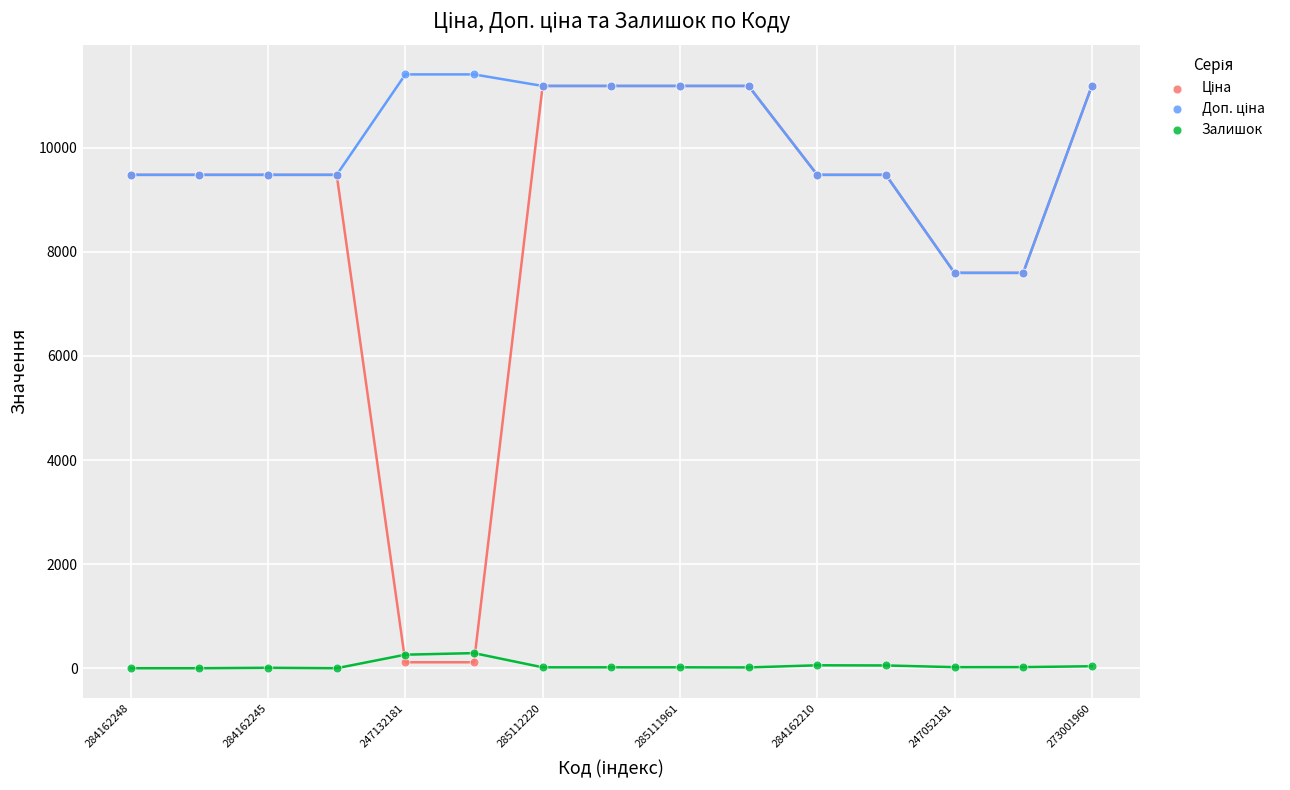

Which series has the largest Y range (max minus min)?

Ціна